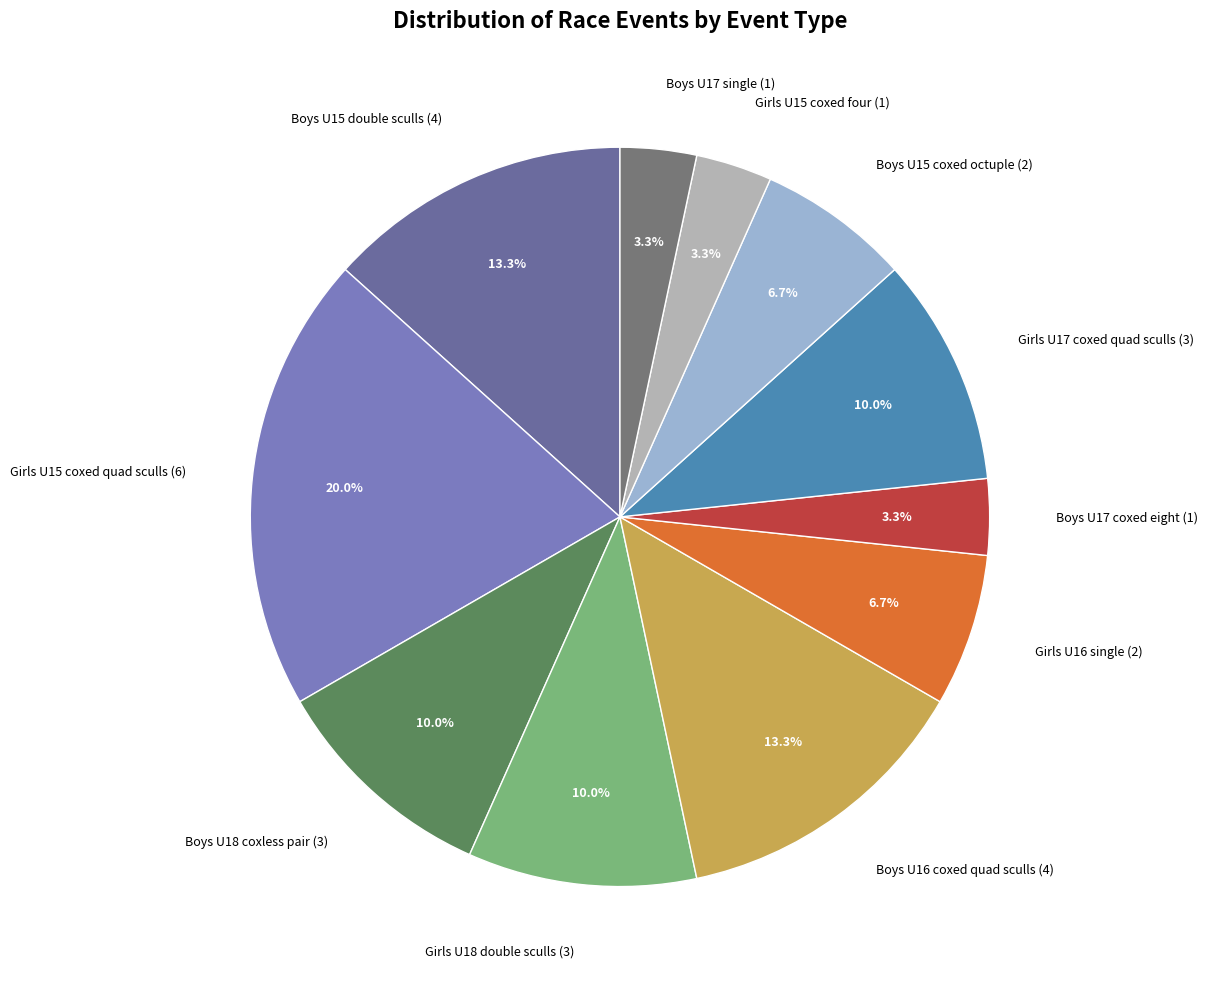

How much of the chart is everything except Boys U16 coxed quad sculls (4)?

86.7%